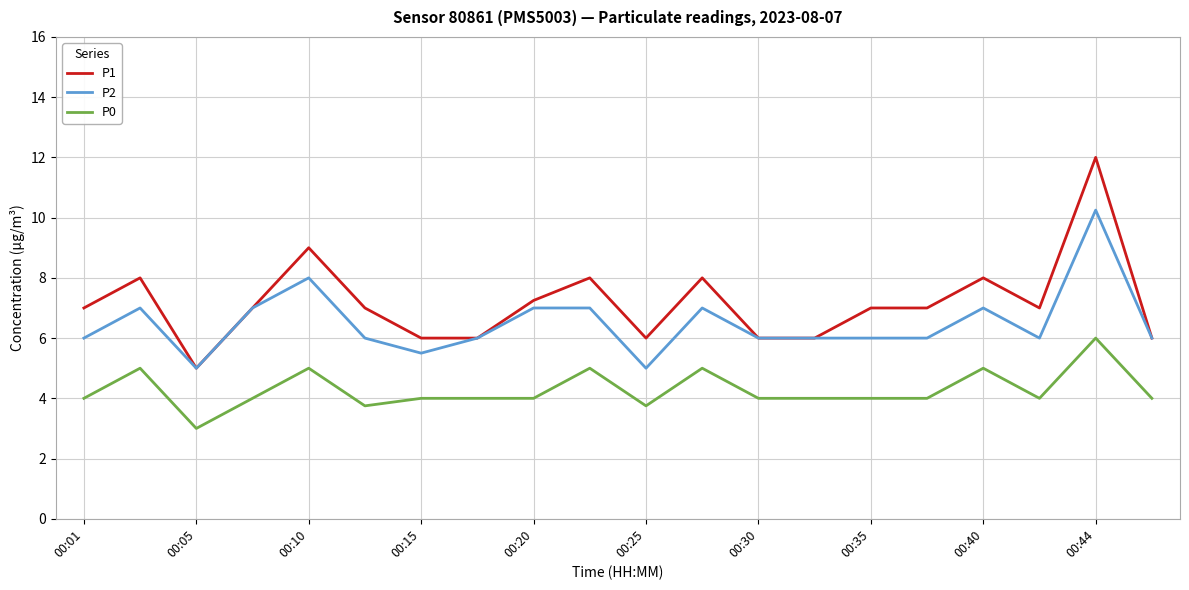

What is the greatest value displayed?

12.0